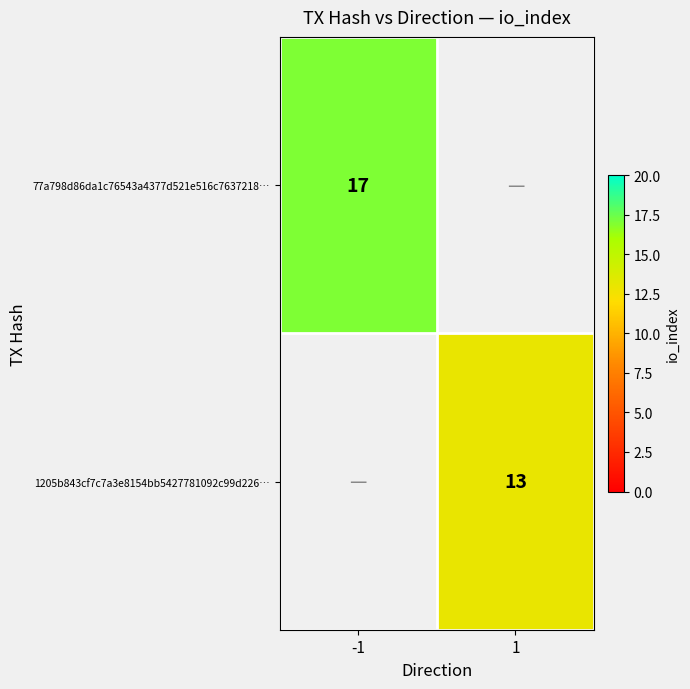

Is it true that 1205b843cf7c7a3e8154bb5427781092c99d226… equals 6 at 1?

False